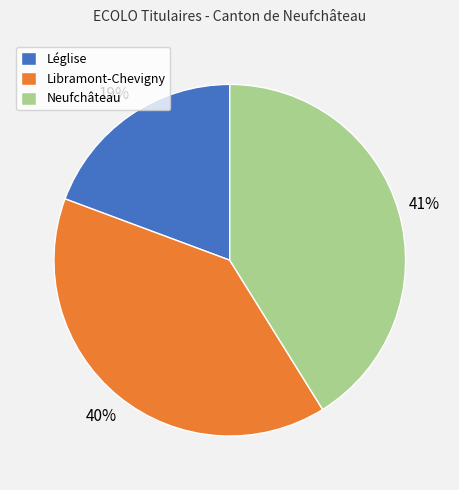

To the nearest percent, what is the difference between the largest and smallest slice percentages?

22%